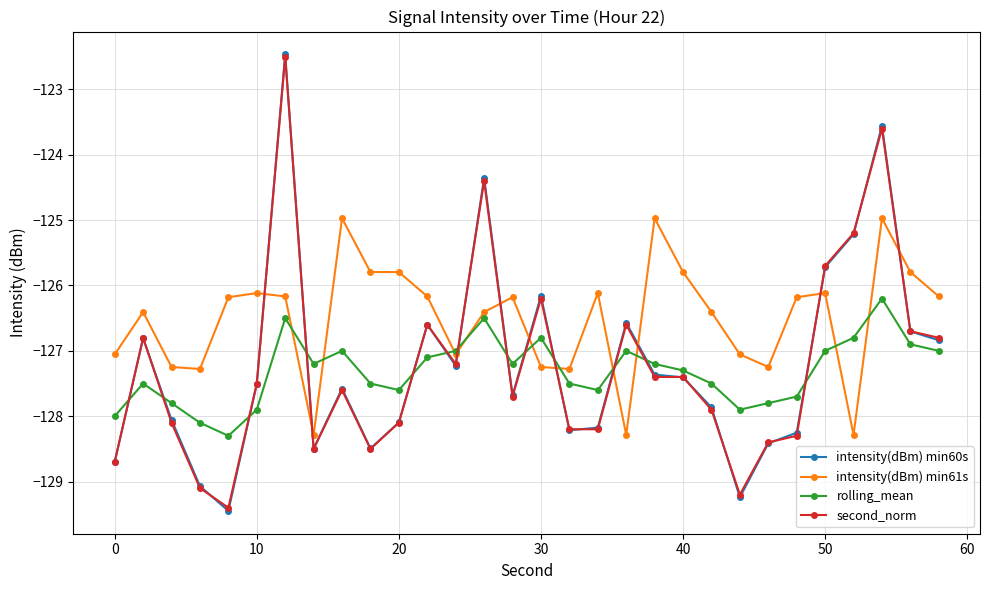

After their last crossing, which series has the higher values: intensity(dBm) min60s or rolling_mean?

intensity(dBm) min60s